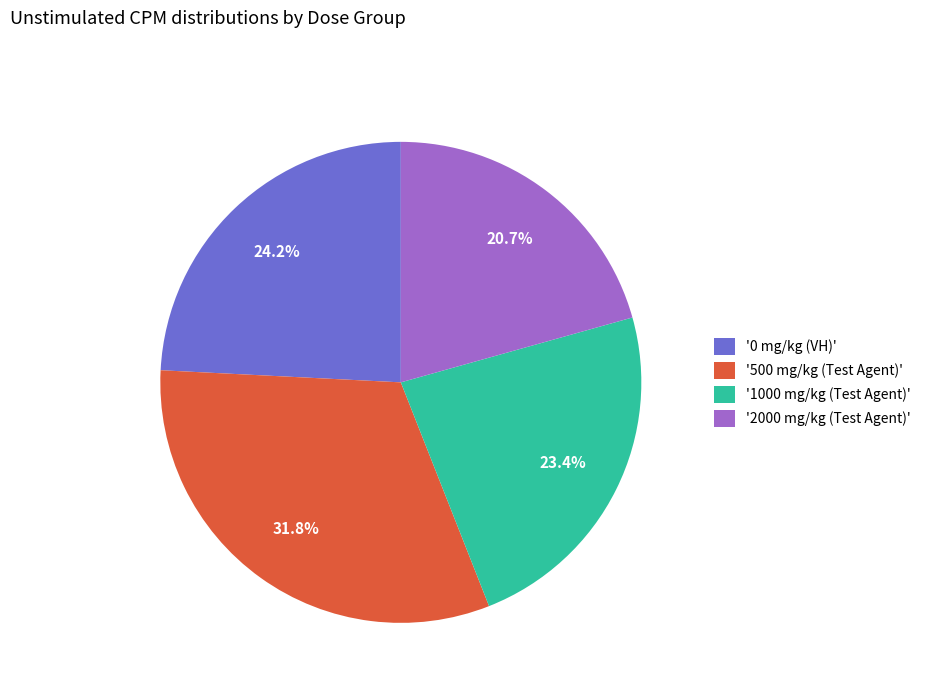

What is the largest slice in the pie chart?

'500 mg/kg (Test Agent)'